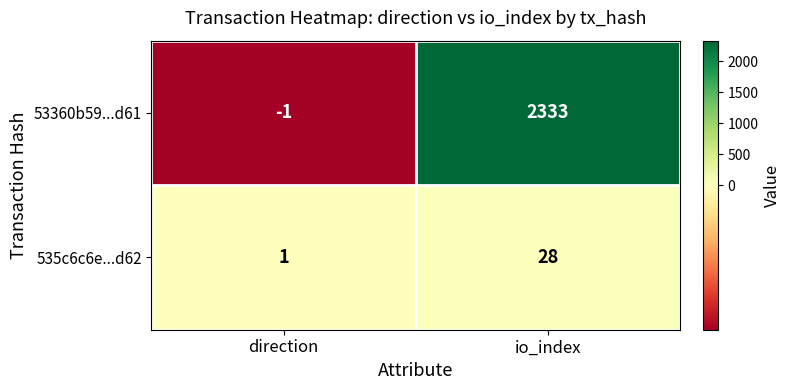

What is the smallest value displayed?

-1